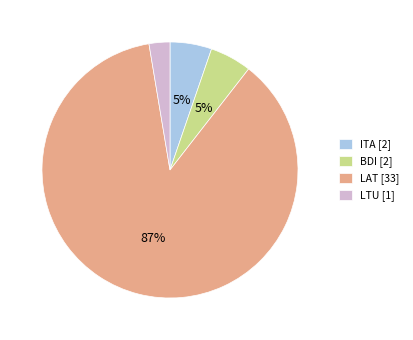

What percentage is the ITA slice, to the nearest percent?

5%